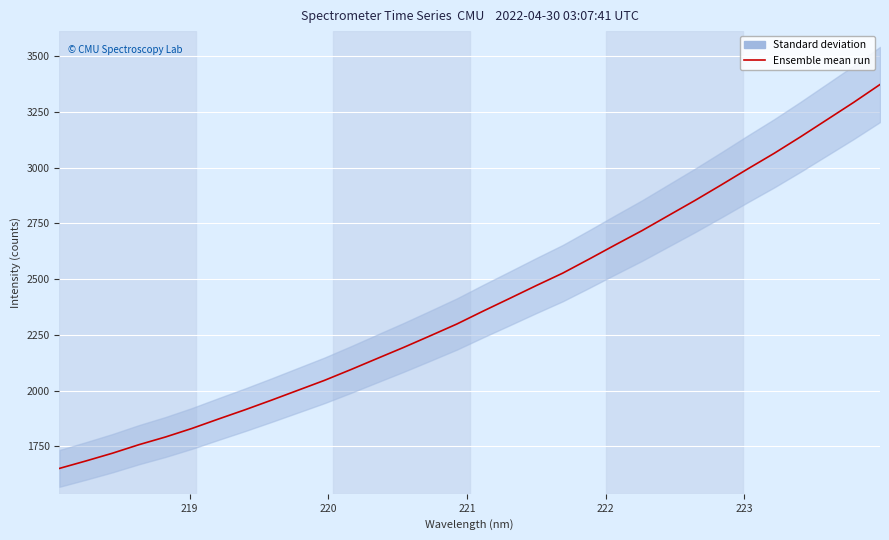

What is the average value?

2392.6